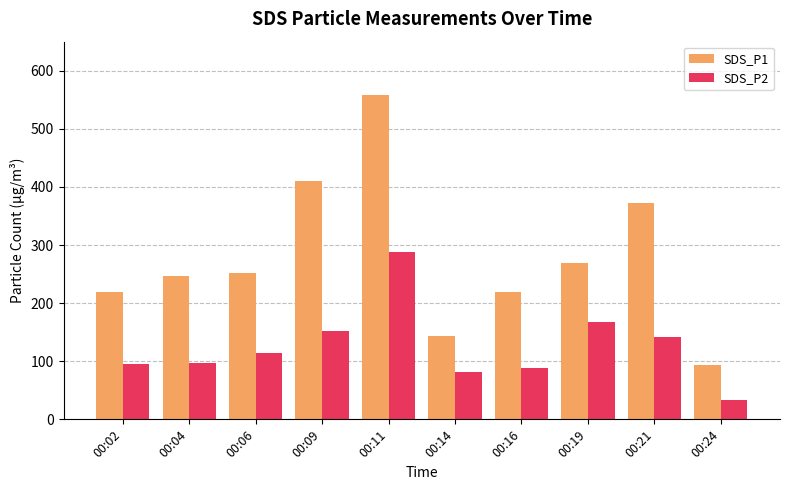

Which series changed the most between 00:02 and 00:11?

SDS_P1